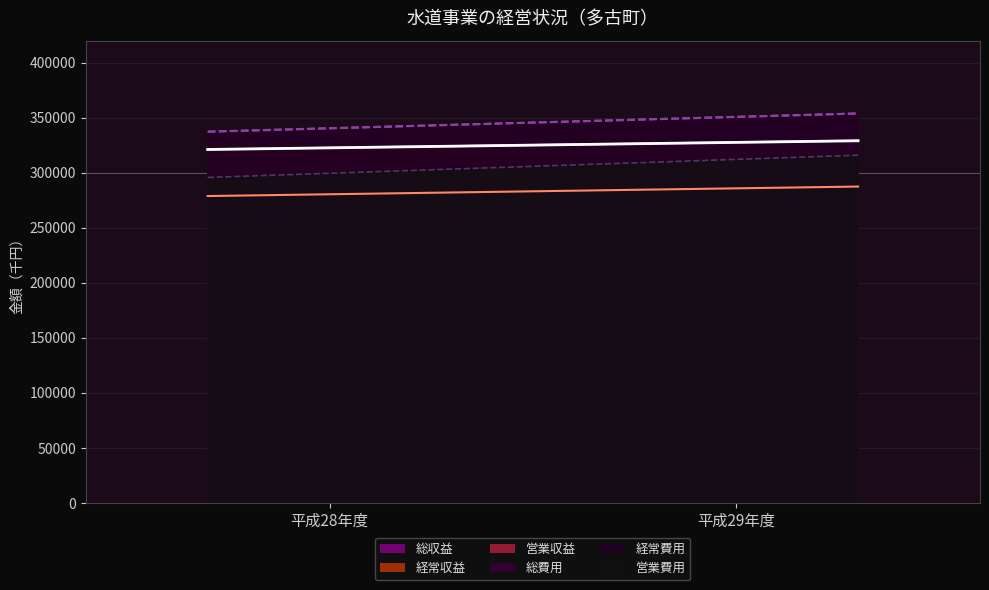

Reading right to left, transcribe all the data shown in this chart.

総収益: 329149	321106
経常収益: 329018	321106
営業収益: 287424	278812
総費用: 353858	337341
経常費用: 353746	337141
営業費用: 315905	295716